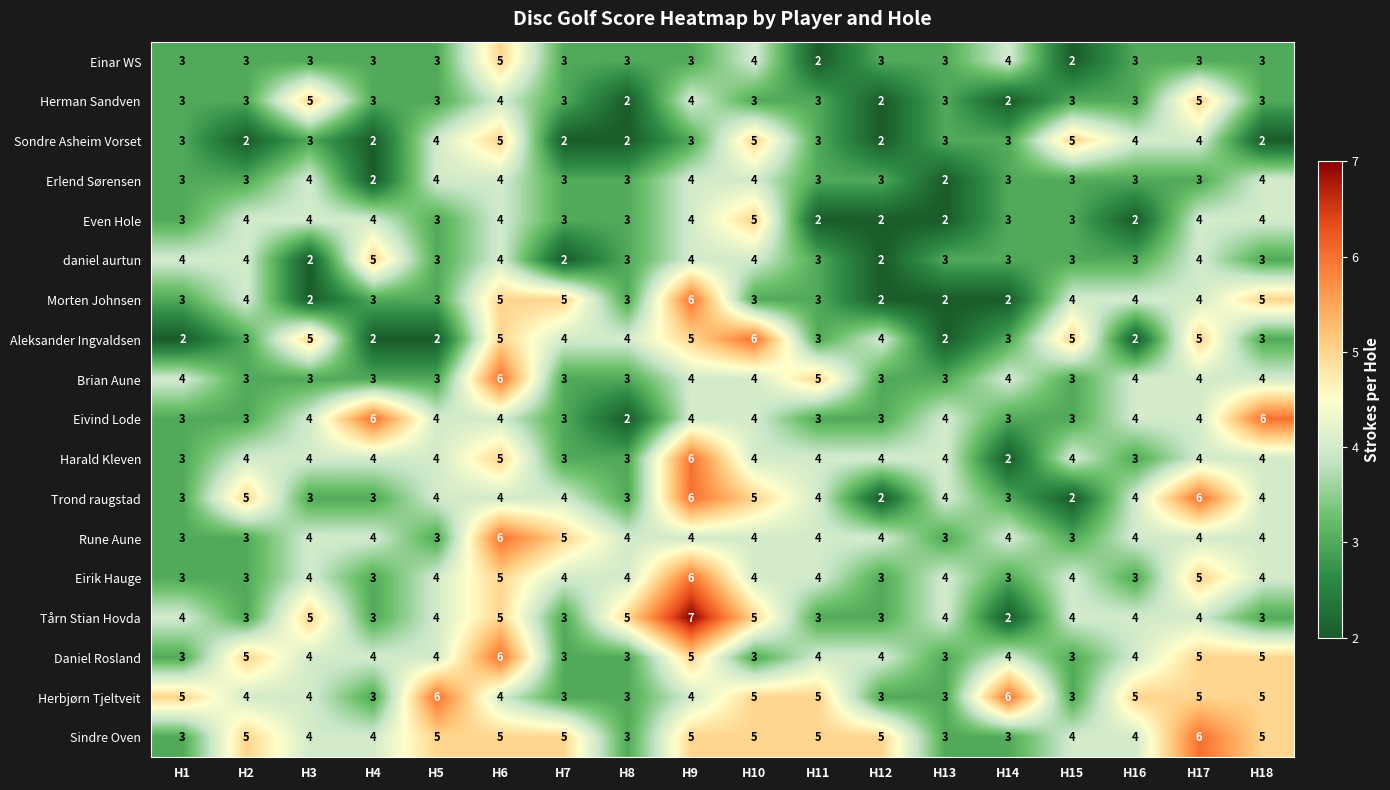

At which category is the sum across all series the highest?

H6